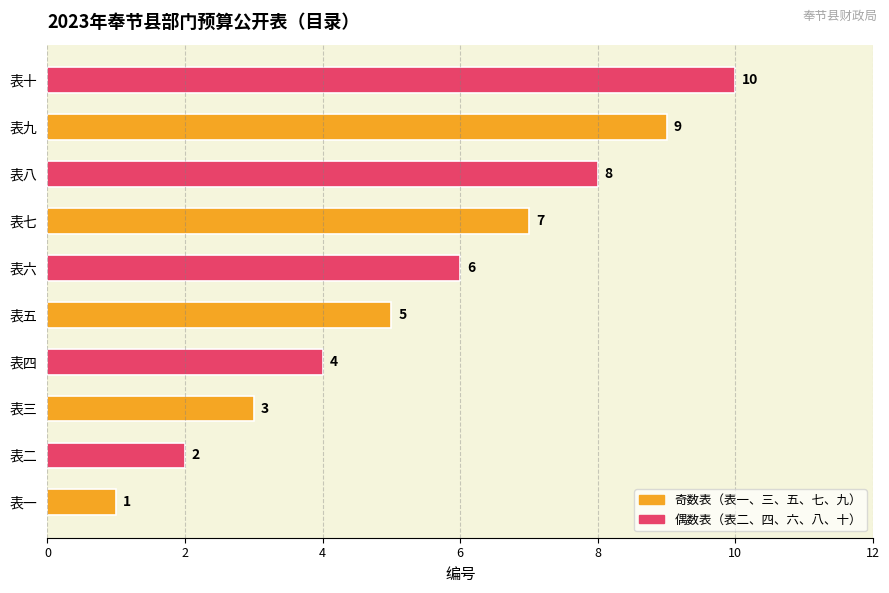

Are the bars horizontal?

Yes